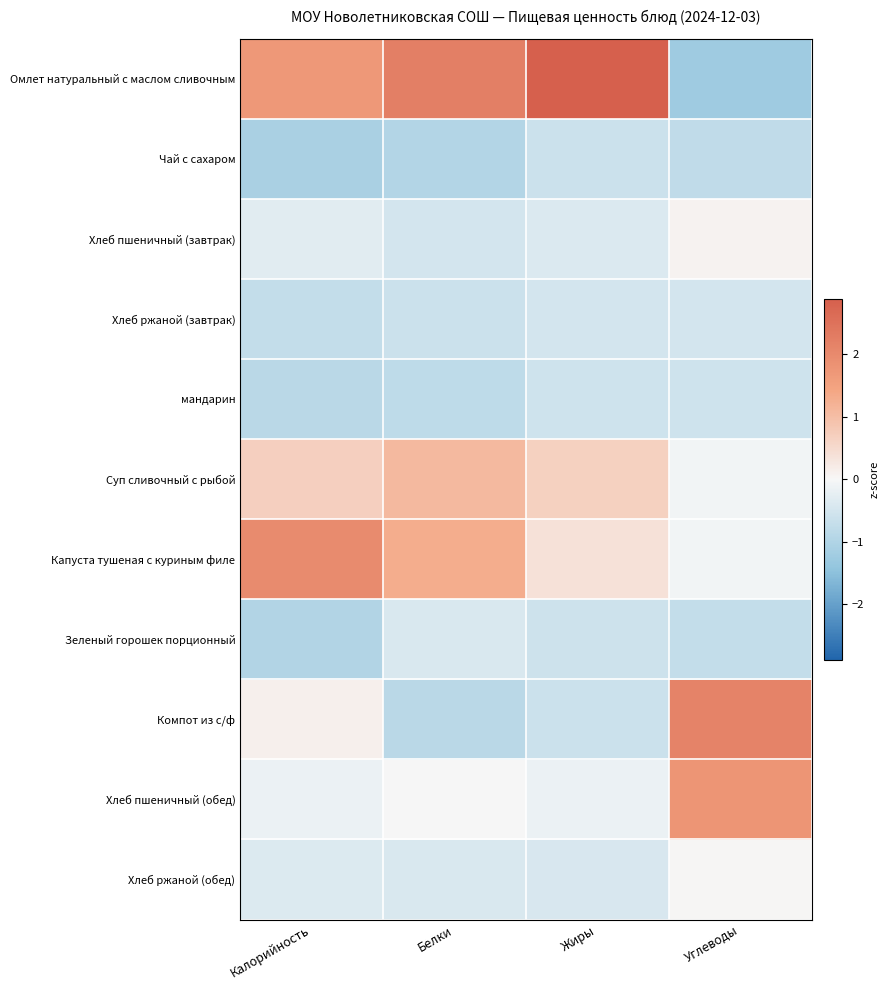

Which series has the largest total across all categories?

Омлет натуральный с маслом сливочным